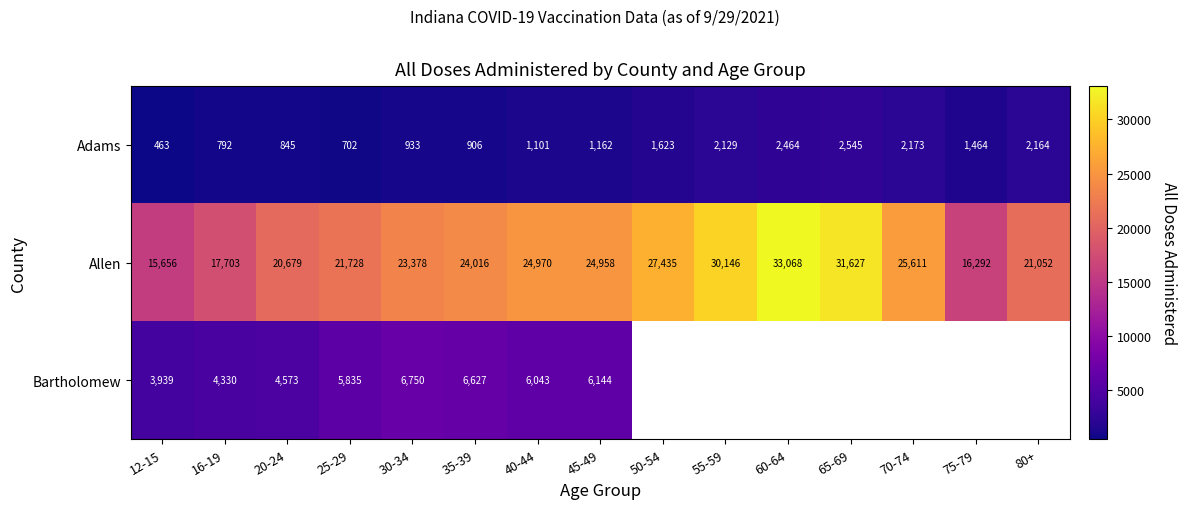

Which label corresponds to the largest value in the chart?

60-64